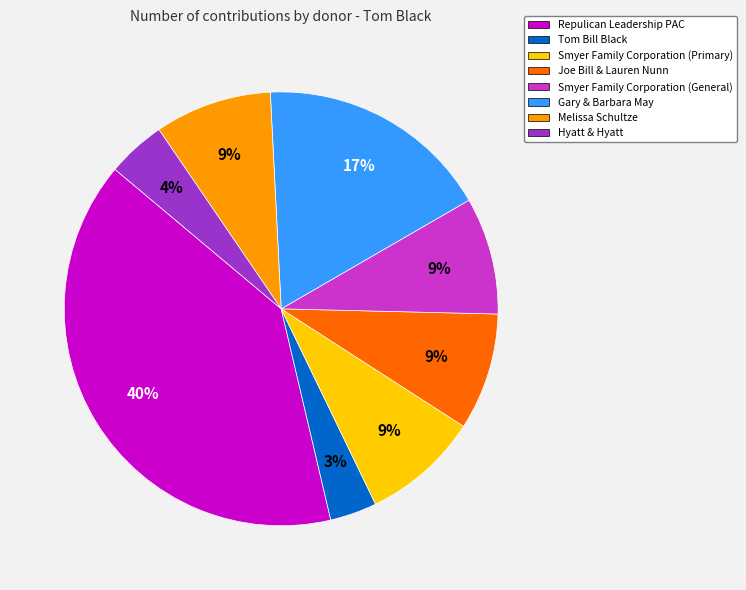

To the nearest percent, what is the combined percentage of Melissa Schultze and Repulican Leadership PAC?

49%